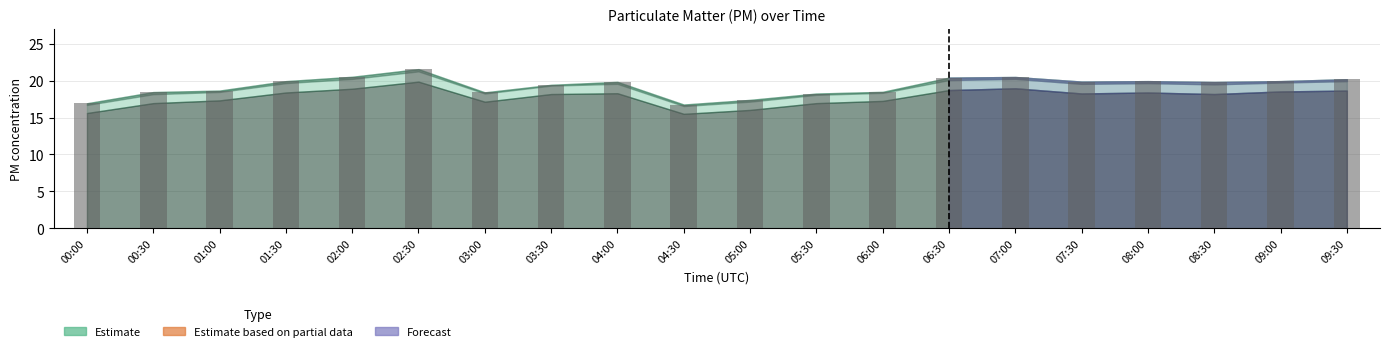

Read the value at 02:00.

20.5